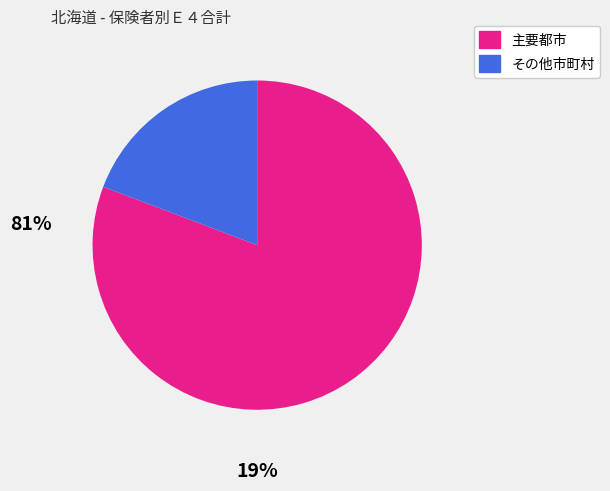

Is there a majority slice in this chart?

Yes